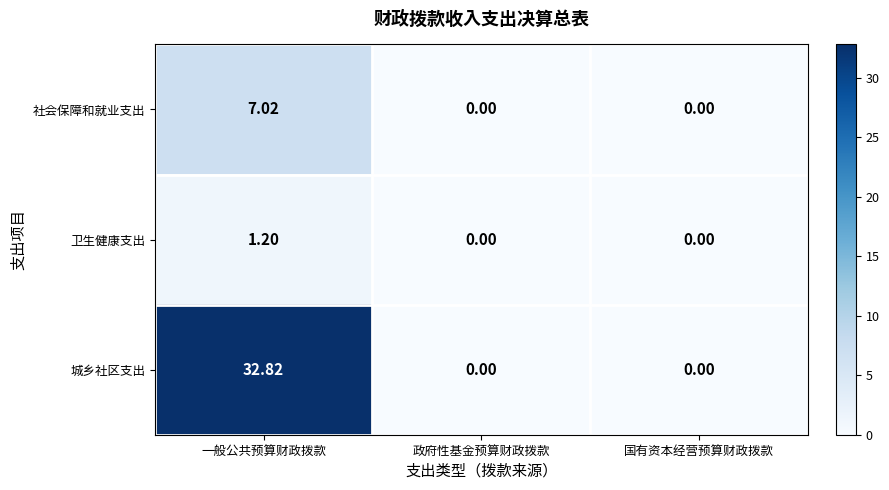

Which label corresponds to the largest value in the chart?

一般公共预算财政拨款